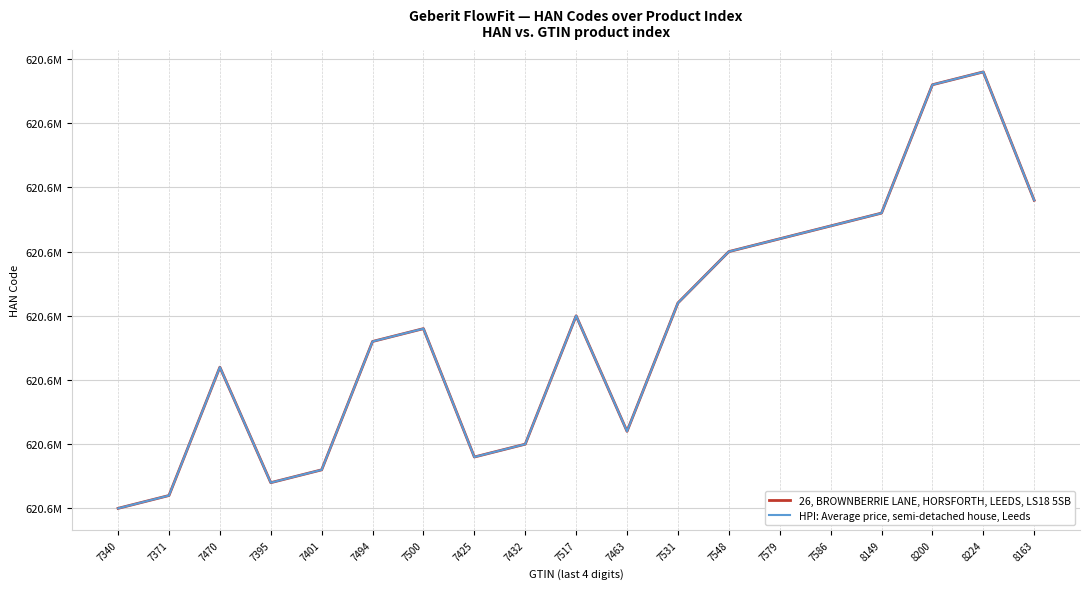

Is this an area chart (filled region under the line)?

No